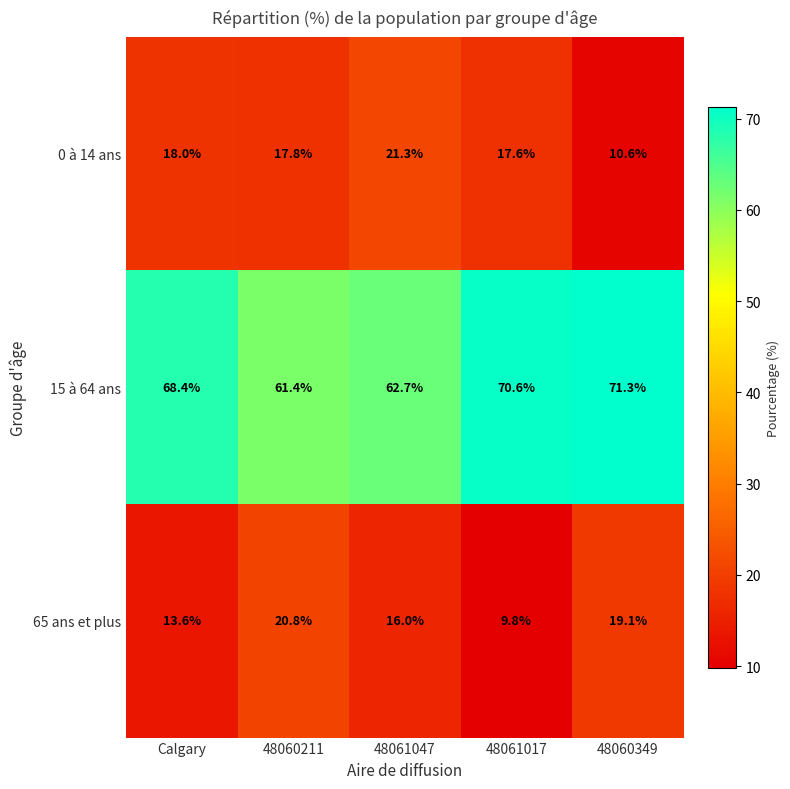

Which category has the highest value across all series?

48060349